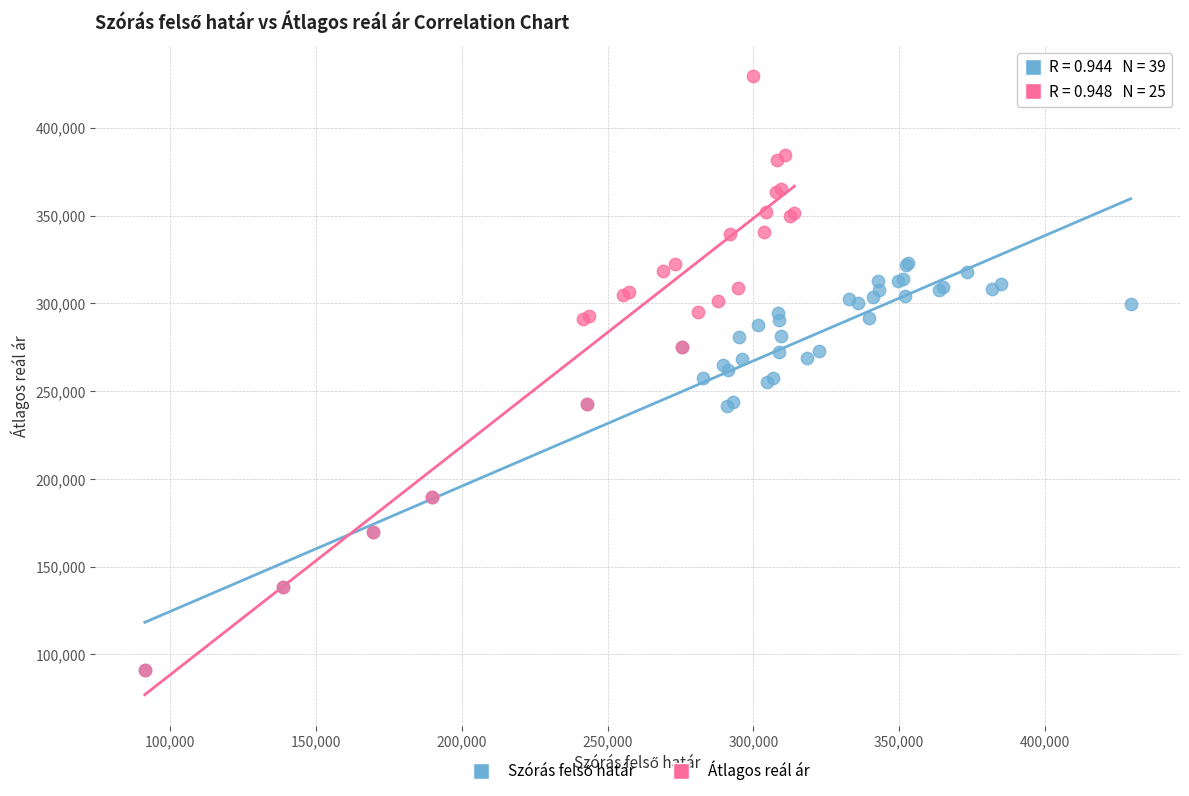

Which series reaches the maximum Y coordinate?

Átlagos reál ár